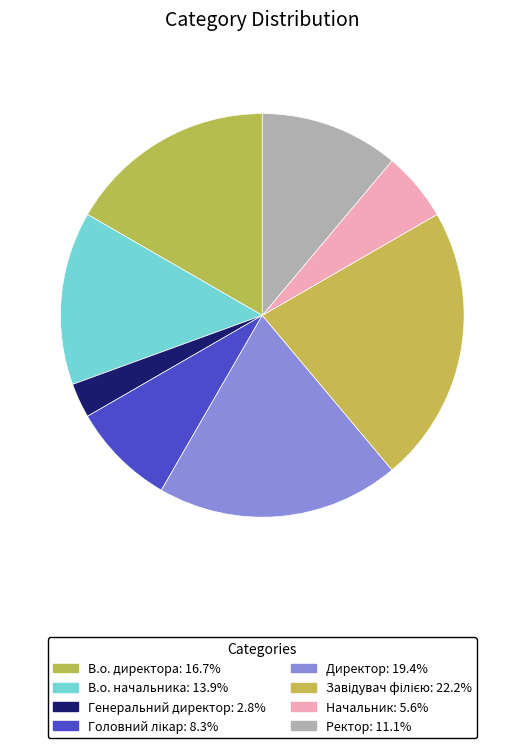

True or false: В.о. начальника accounts for 25% of the total.

False